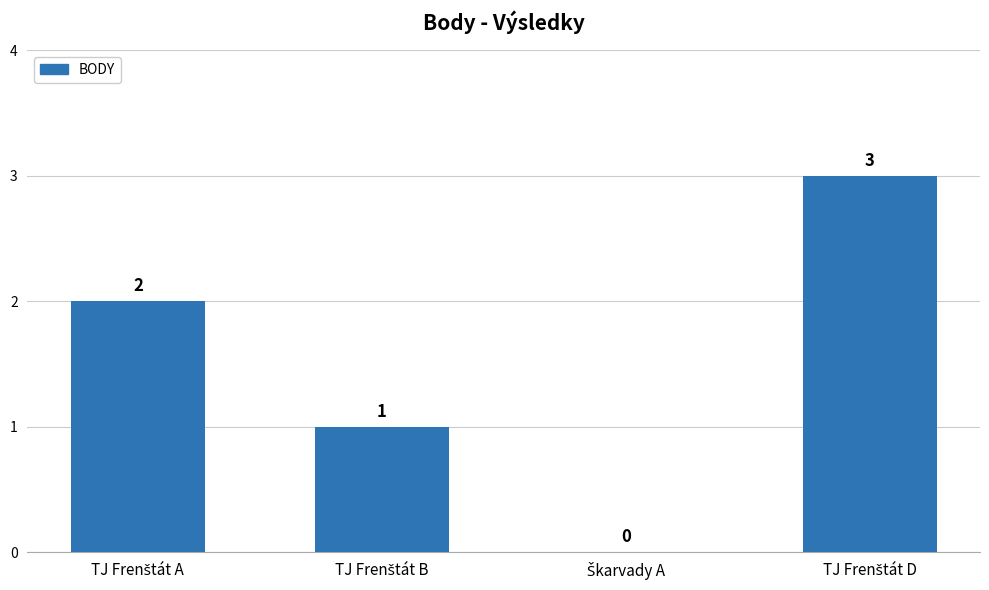

What is the sum of all values?

6